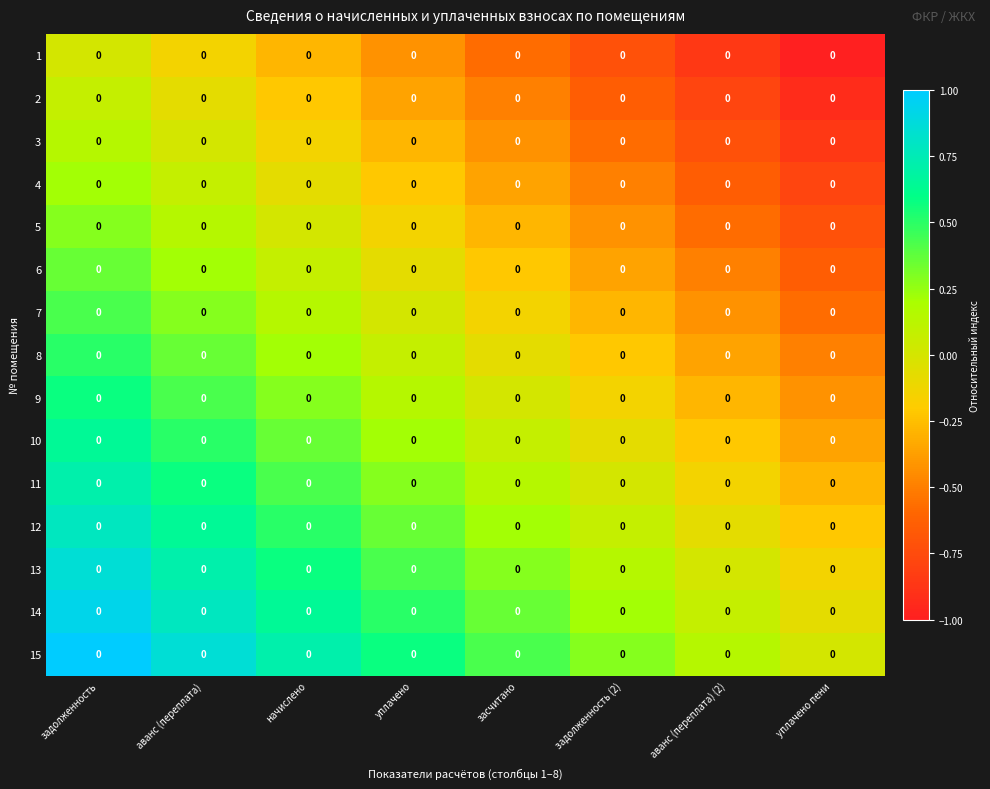

Which has a higher value, начислено or задолженность?

задолженность